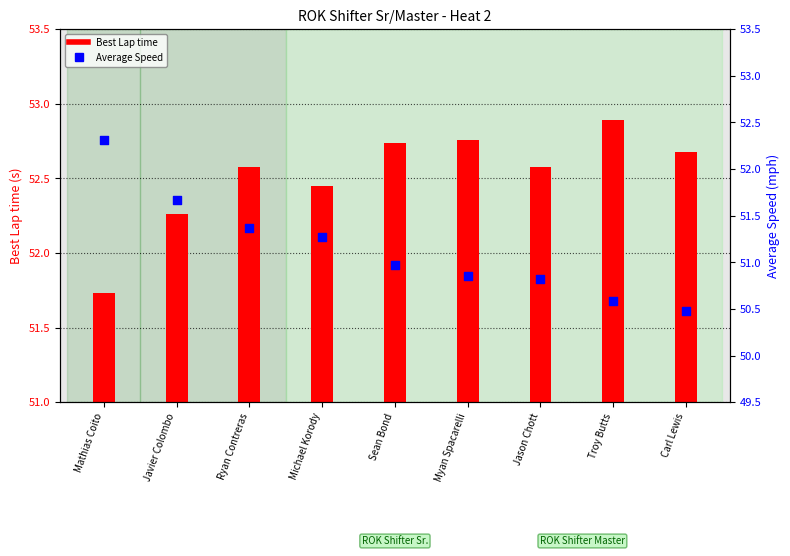

Which series has the largest Y range (max minus min)?

Average Speed